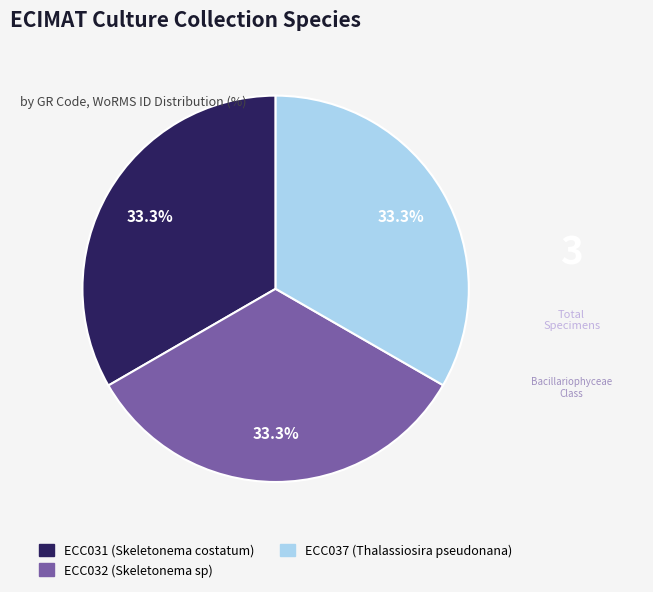

Count the number of slices in the pie.

3